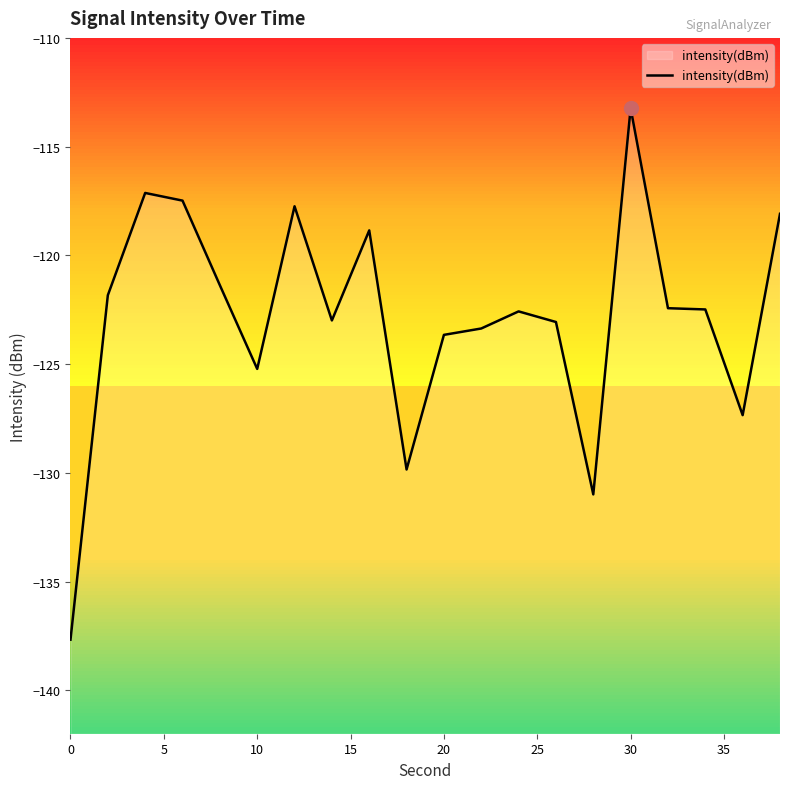

What is the difference between the maximum and second lowest values?

17.8